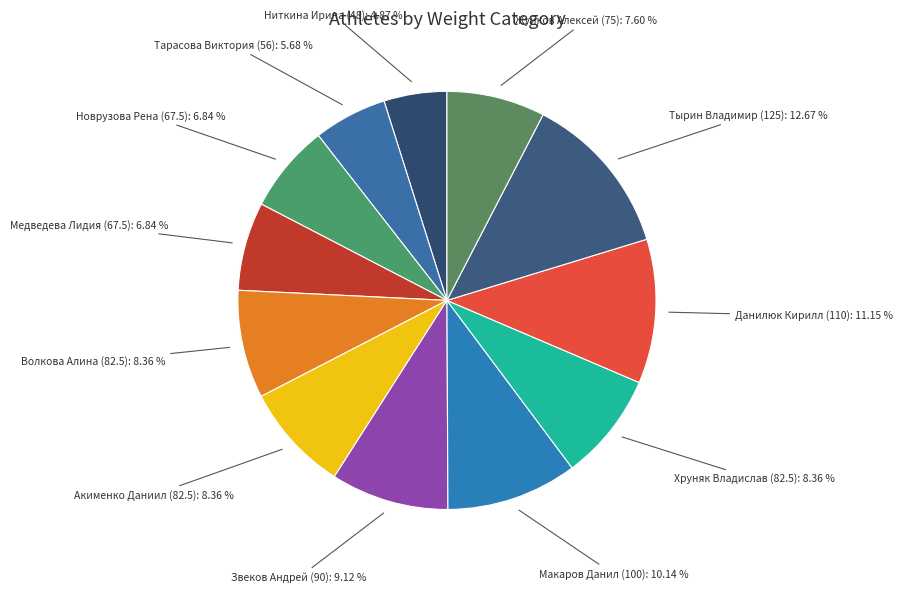

How many slices are in this pie chart?

12